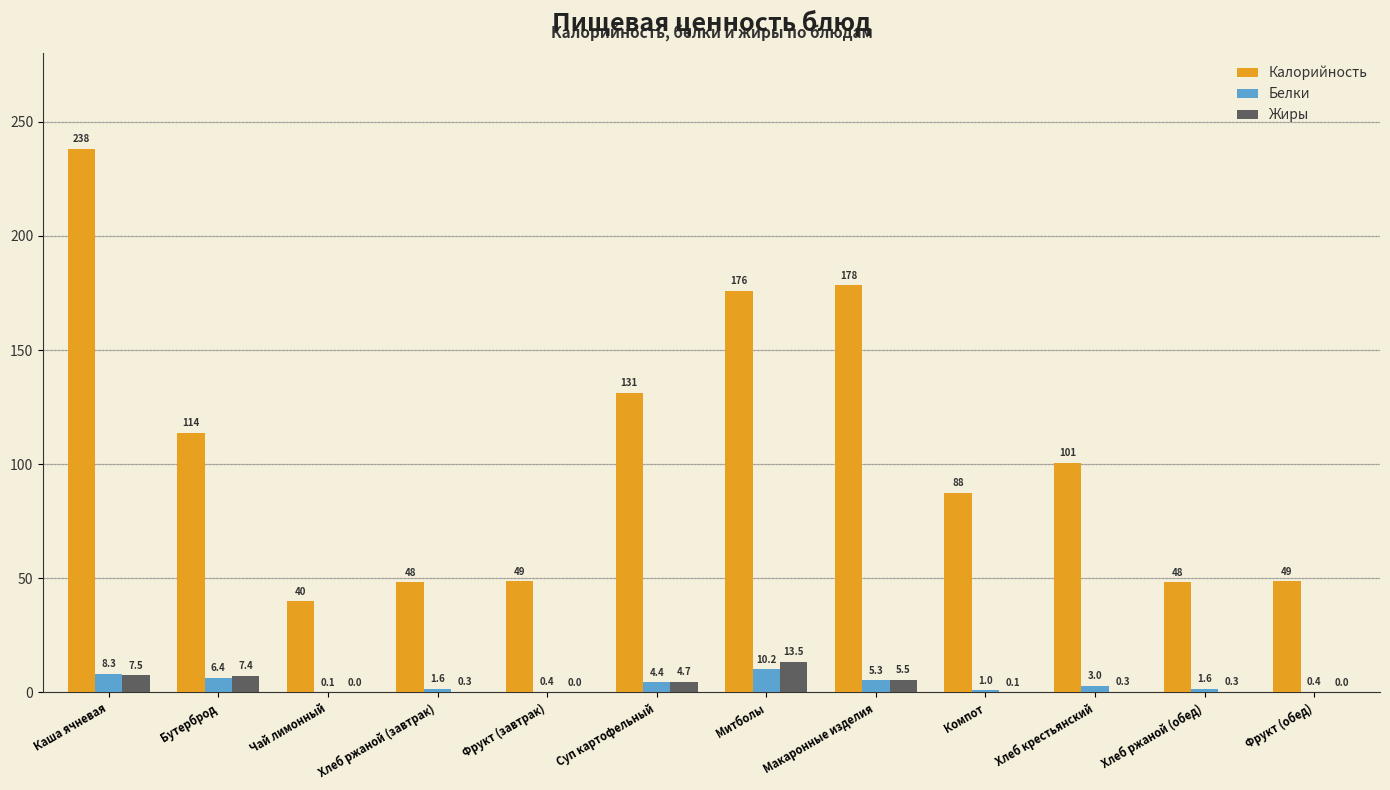

True or false: Калорийность has a value of 176.0 at Митболы.

True